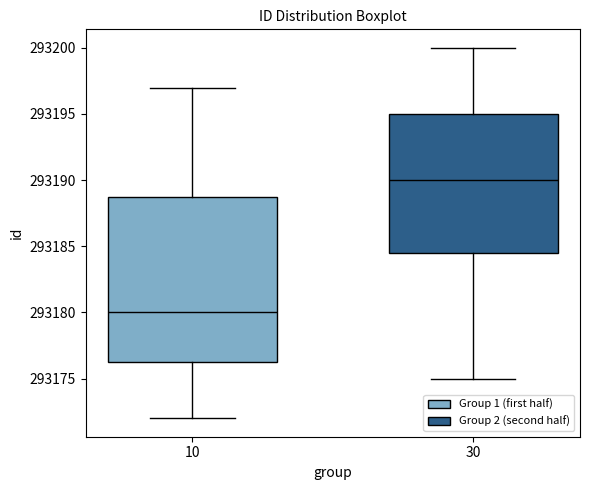

Which box has the highest median line?

30